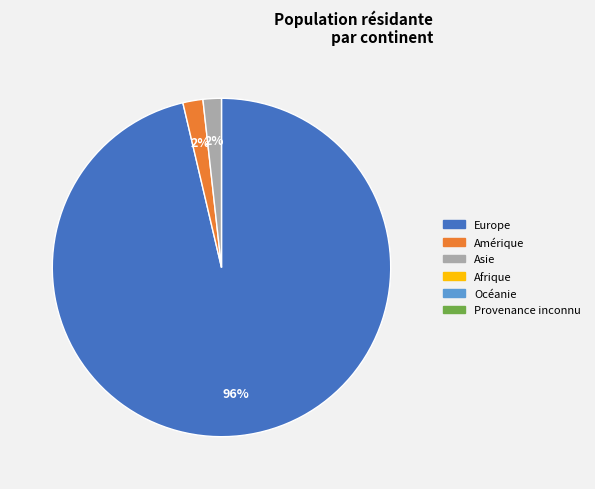

To the nearest percent, what is the average slice percentage?

33%